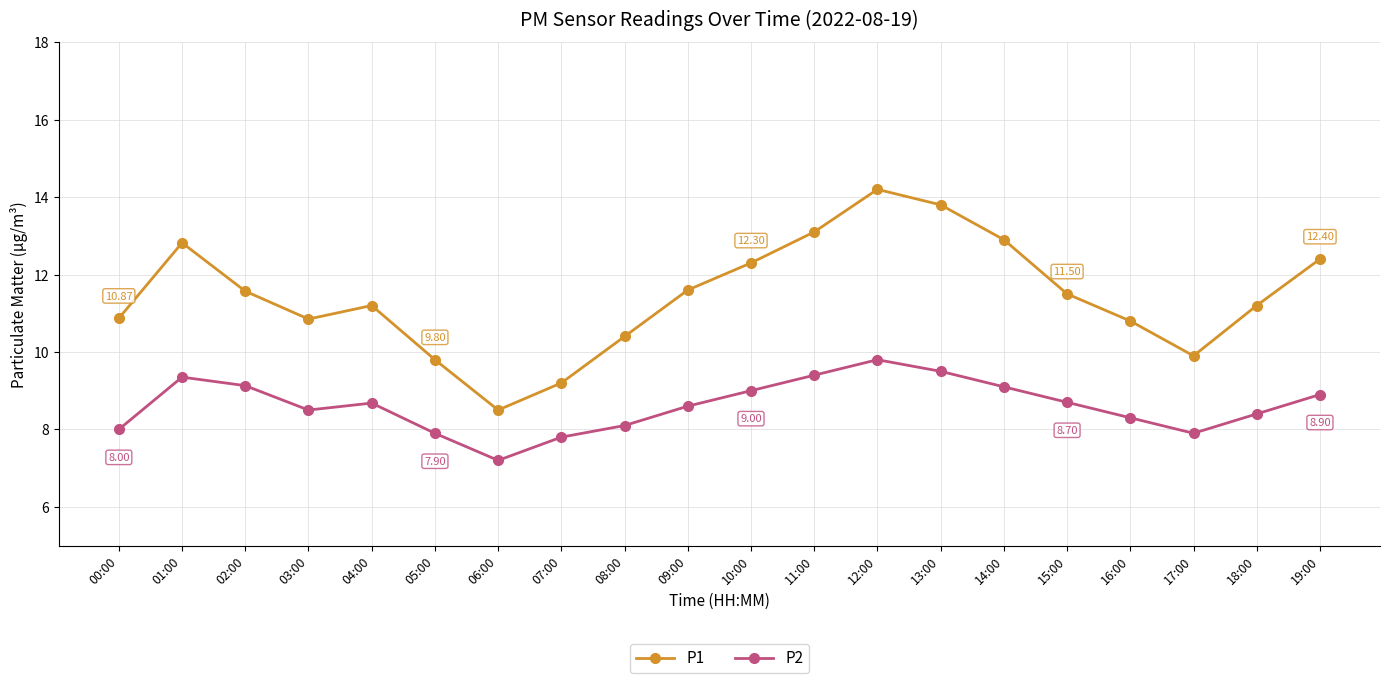

How many lines are shown in the chart?

2